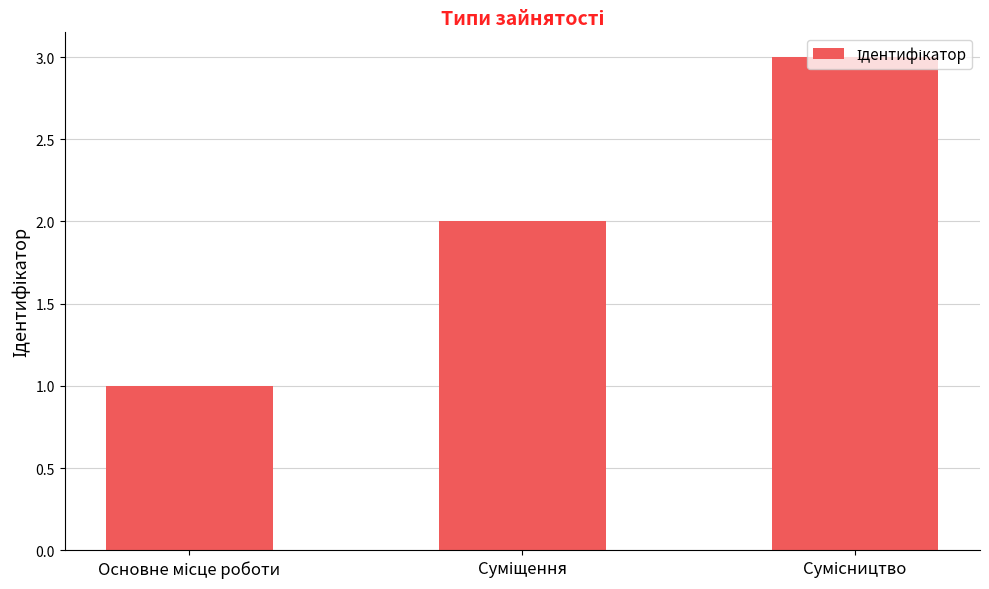

How many bars are there in total?

3